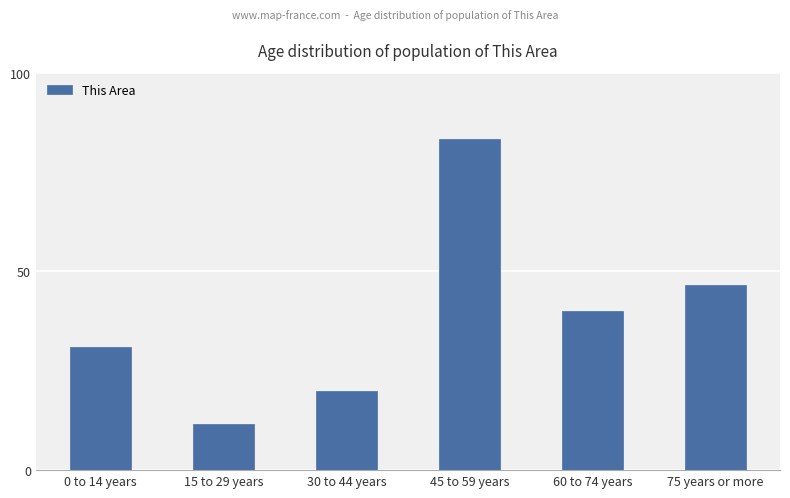

Where does the data first go above 220?

45 to 59 years